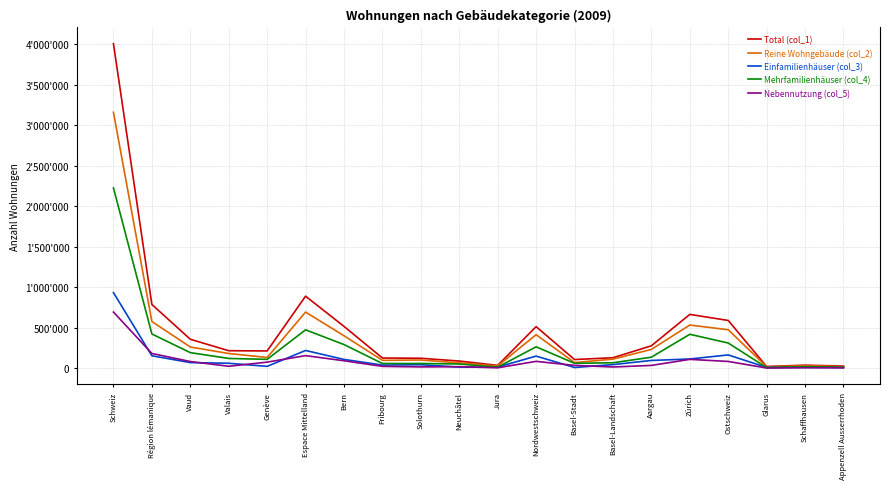

At which label is Total (col_1) closest to 2014673?

Espace Mittelland